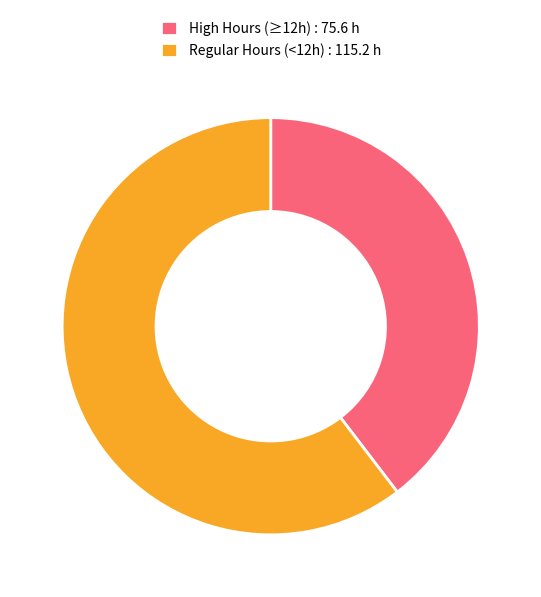

What is the smallest slice in the pie chart?

High Hours (≥12h) : 75.6 h